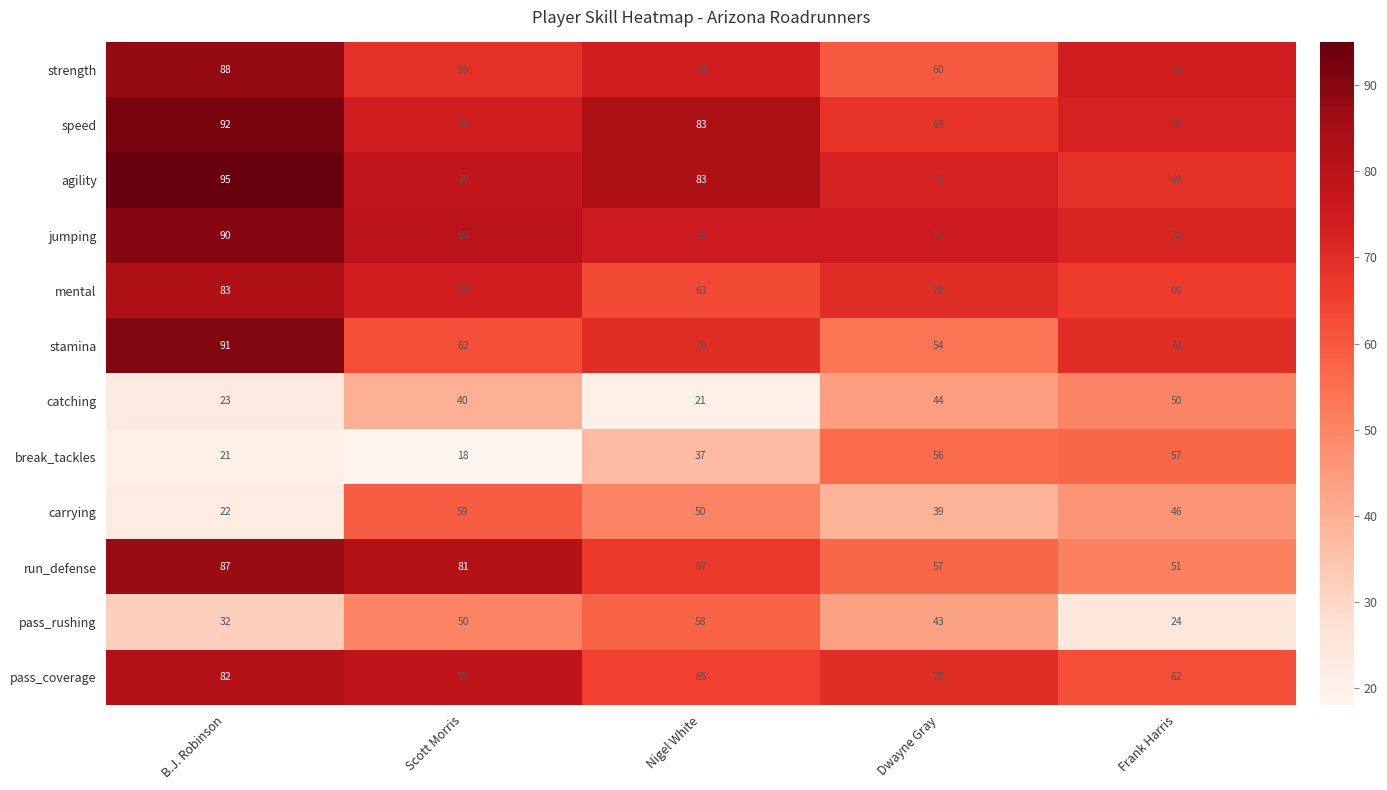

What value does the break_tackles series have at Scott Morris, to the nearest 10?

20